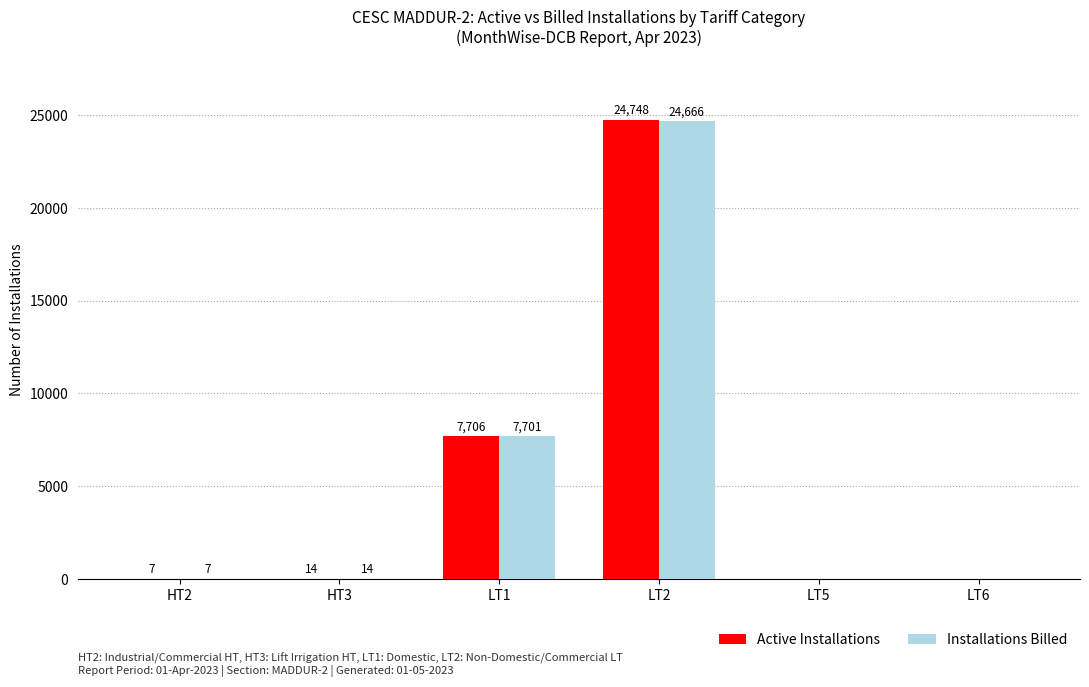

What is the sum of all Active Installations values?

32475